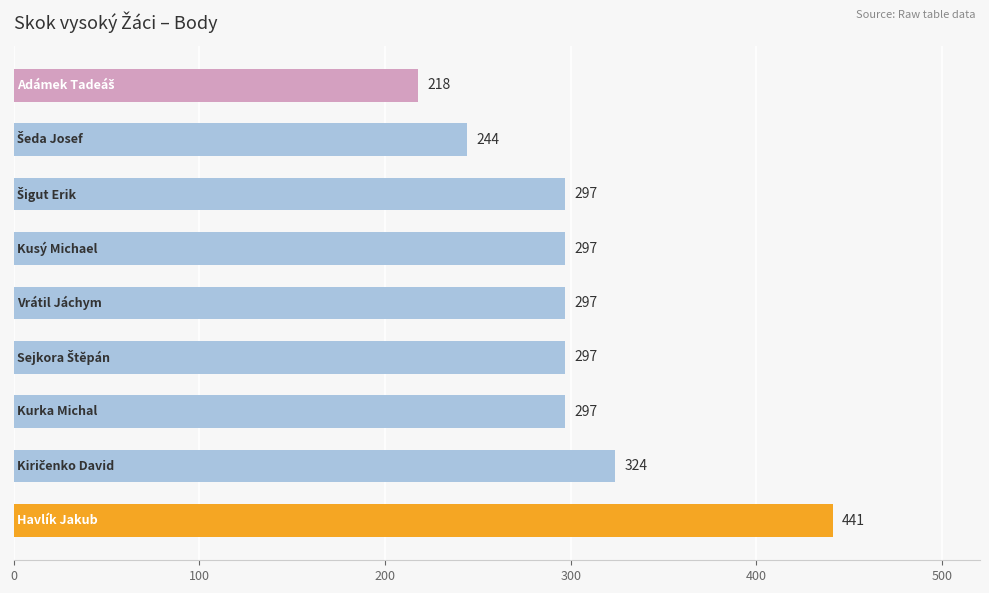

Reading top to bottom, transcribe all the data shown in this chart.

218	244	297	297	297	297	297	324	441